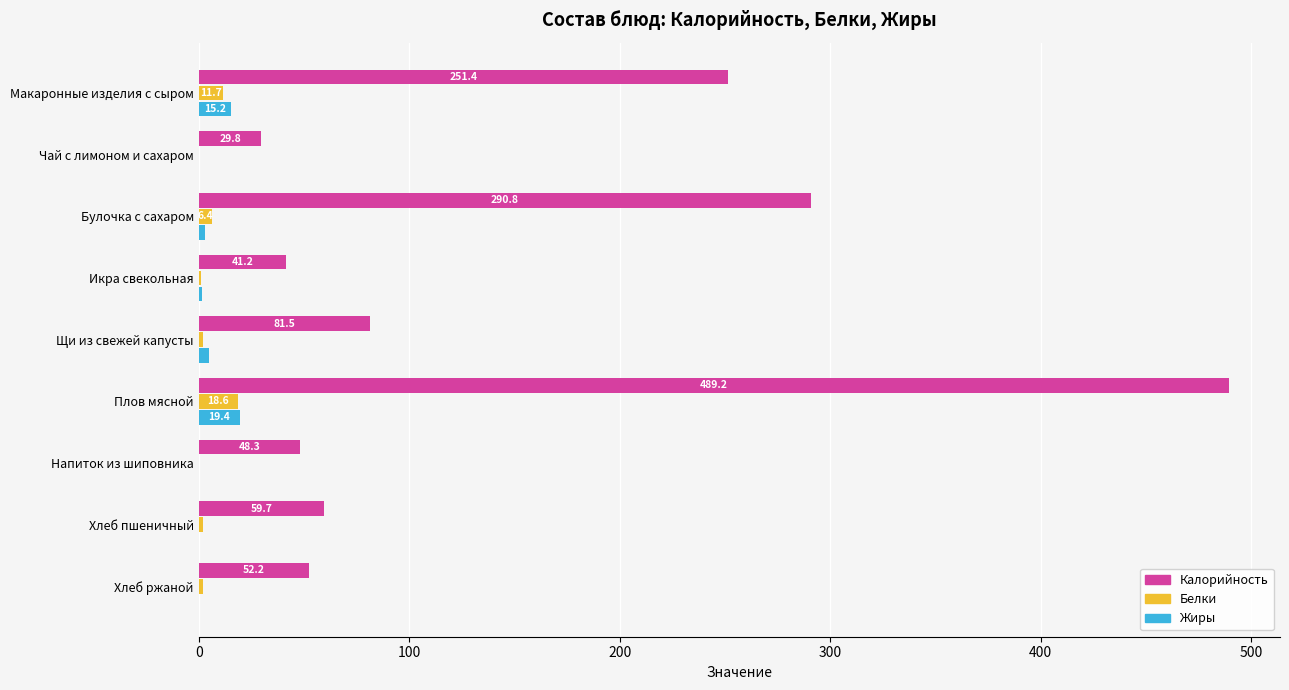

Is it true that Калорийность equals 130.9 at Щи из свежей капусты?

False